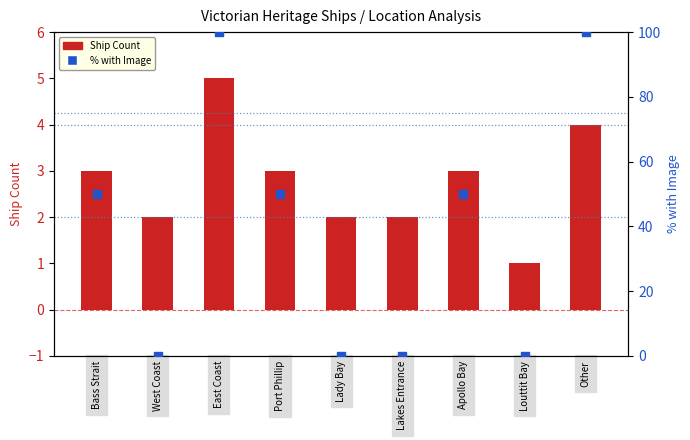

At which category is the sum across all series the highest?

East Coast